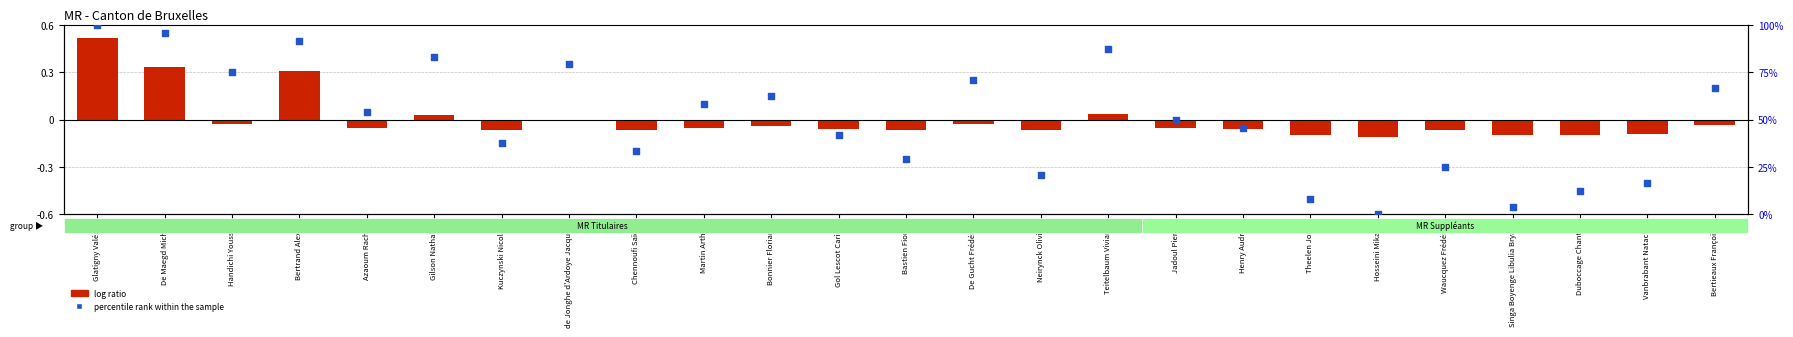

Which series has the largest Y range (max minus min)?

percentile rank within the sample